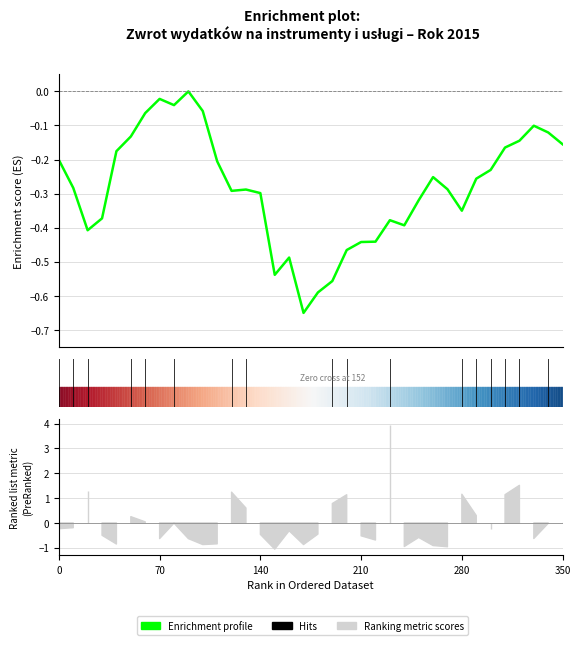

What is the change in value from 22 to 33?

+0.3